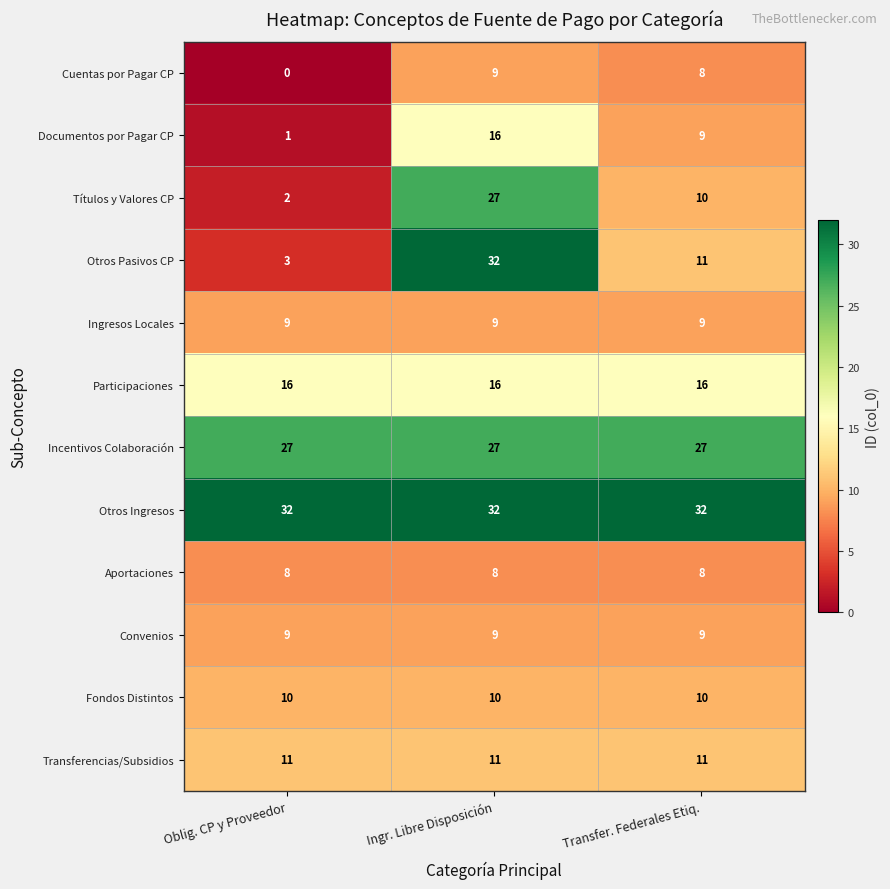

What is the average value of the Participaciones series?

16